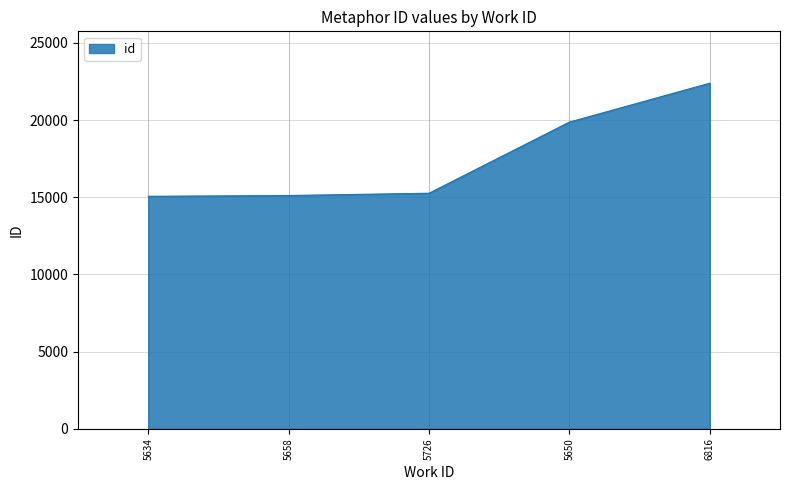

What is the greatest value displayed?

22395